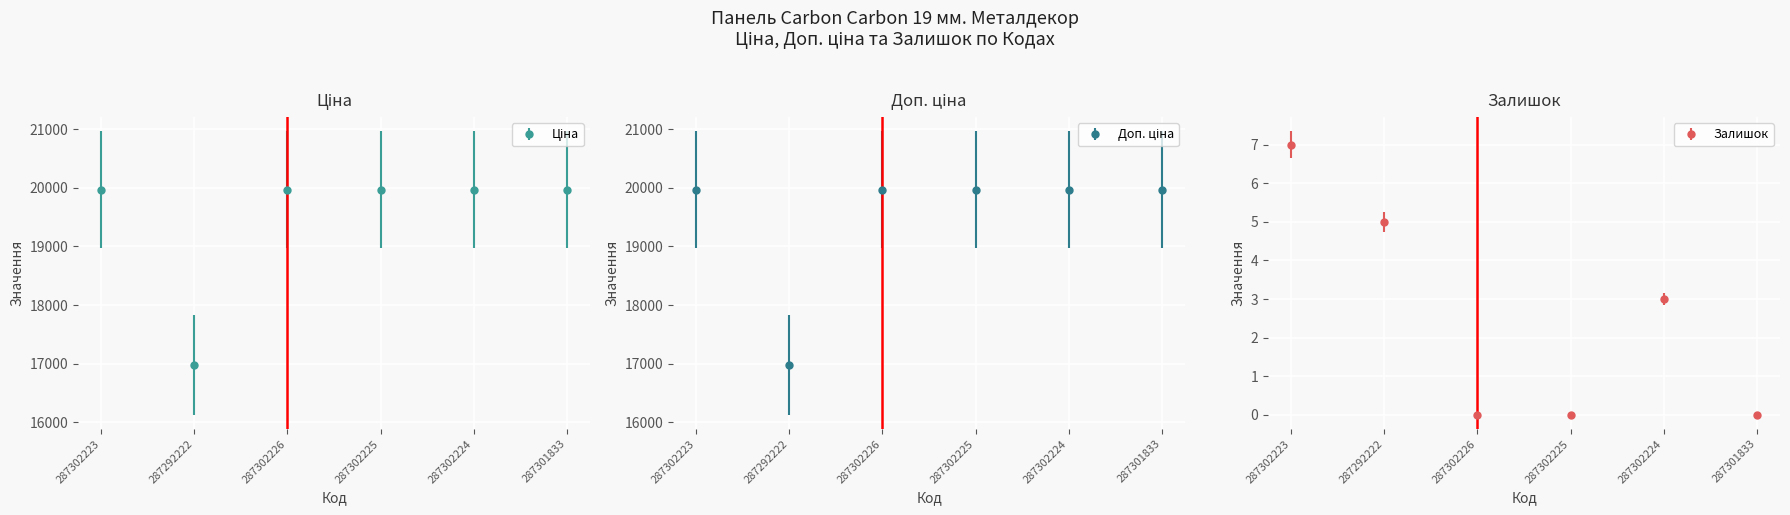

The Доп. ціна series shows 9764.9 at 287302224. True or false?

False